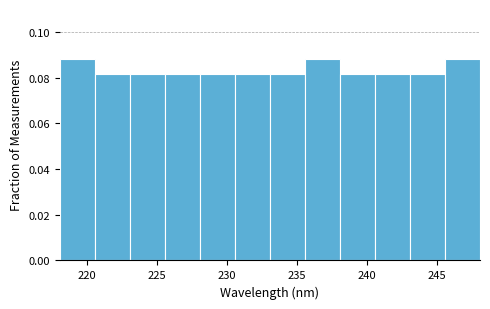

How tall is the bar that spans 245.5 to 248.0 on the x-axis? Neither the bar edges nor the heights are printed on the chart, so give them approximately, as read against the axes.

0.088